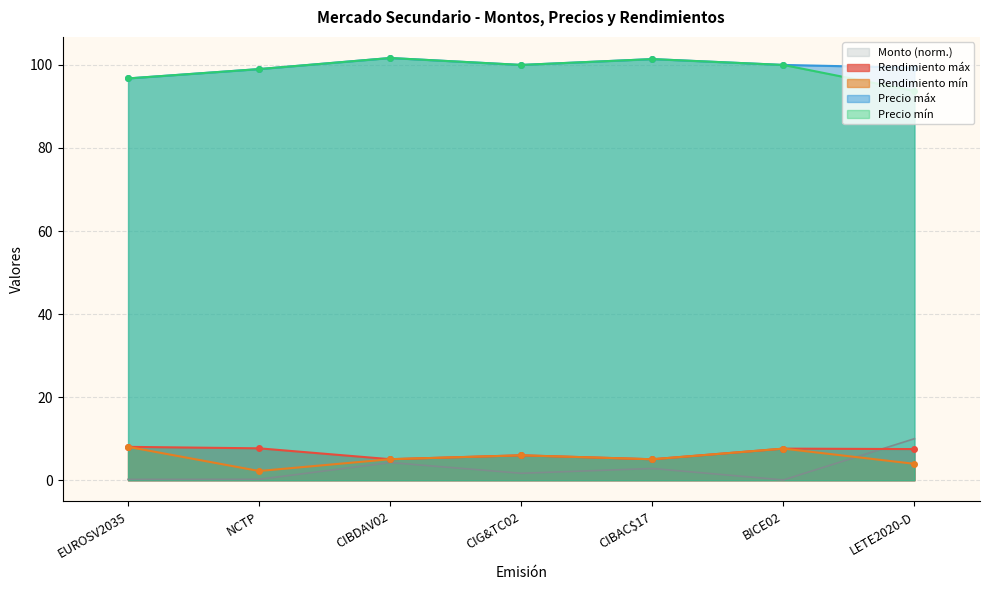

What is the spread (max minus min) of values at CIG&TC02?

98.3